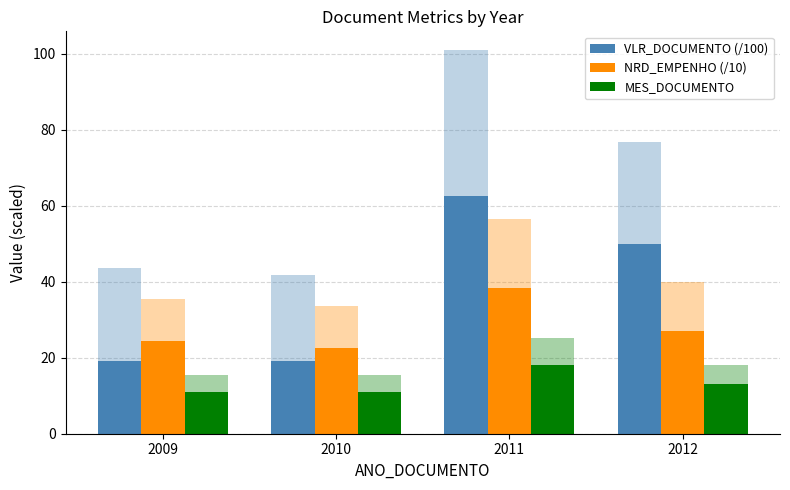

List the series in order of their overall mean, highest first.

VLR_DOCUMENTO (/100), NRD_EMPENHO (/10), MES_DOCUMENTO